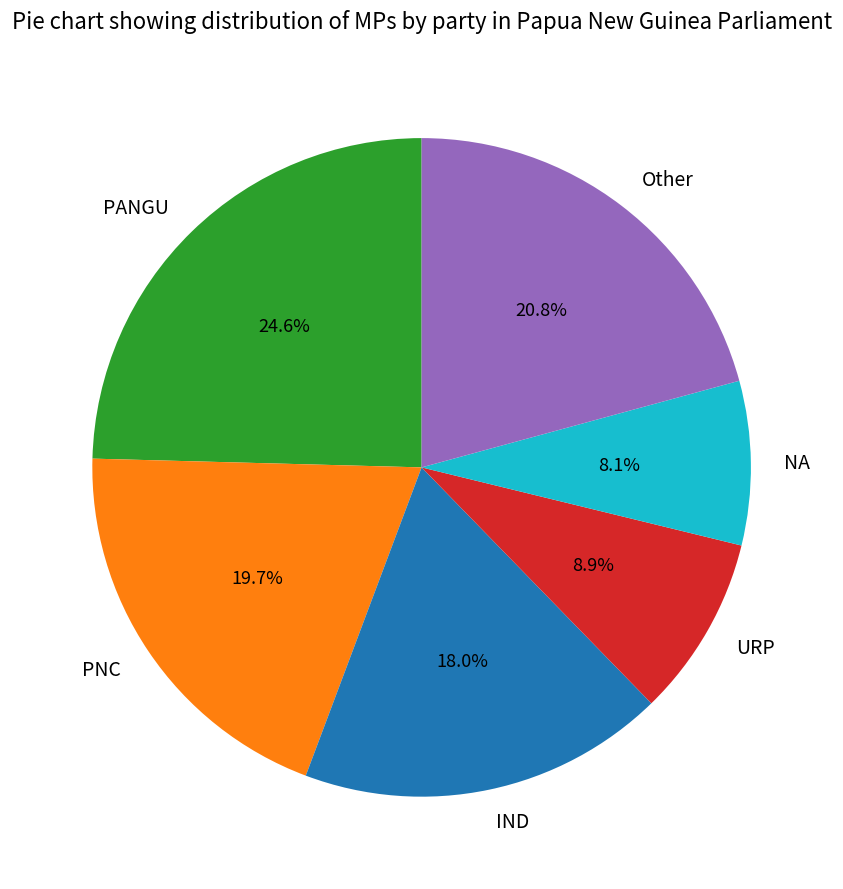

Is there a majority slice in this chart?

No